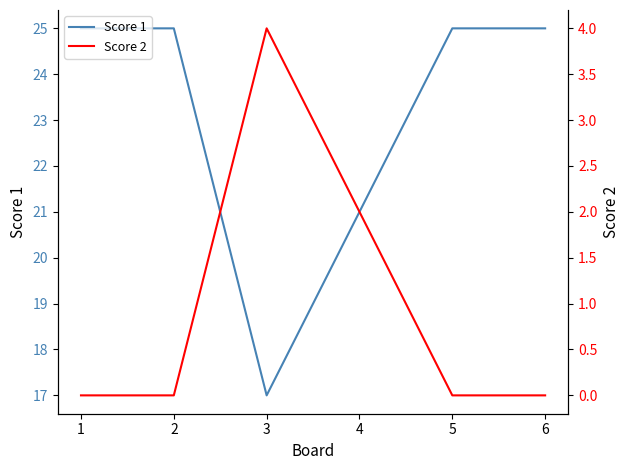

True or false: Score 2 and Score 1 cross at least once.

False